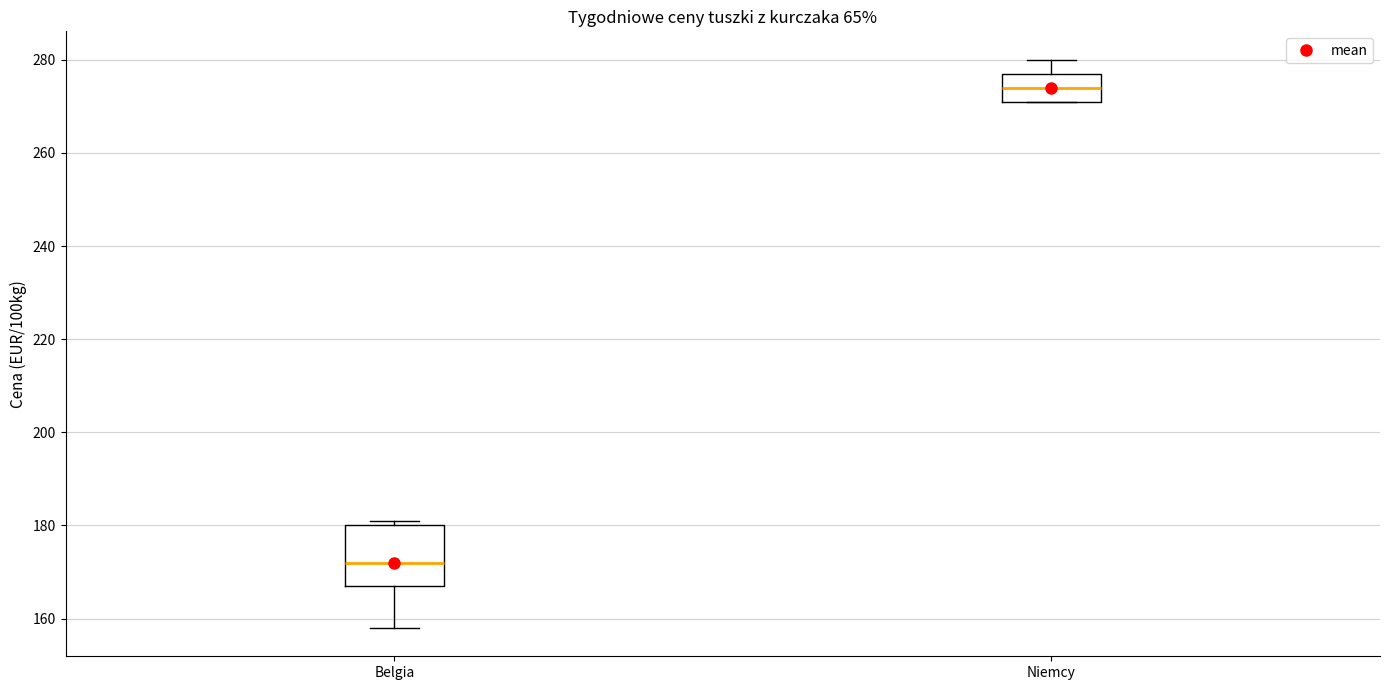

Reading left to right, transcribe this box plot: for each box, give where its median line is, the range the box spans, and where its two whiskers end, as read against the y-axis. The values are not printed on the chart, so give them approximately, as read against the axis.

Belgia: median 172, box 168 to 180, whiskers 158 to 182
Niemcy: median 274, box 272 to 278, whiskers 272 to 280